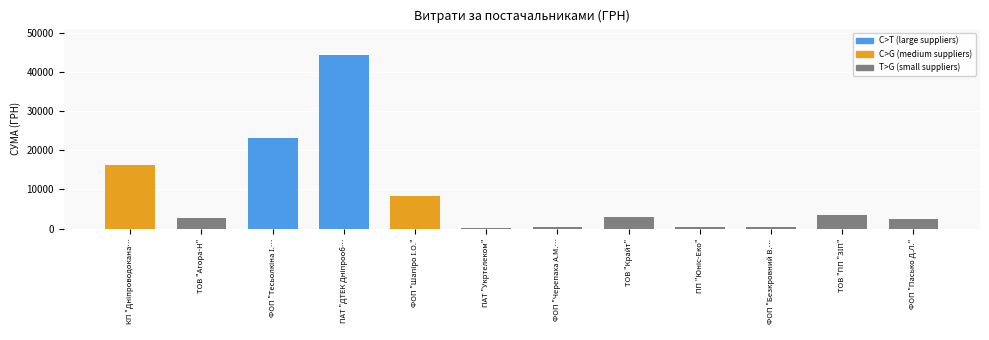

What is the average value?

8759.4